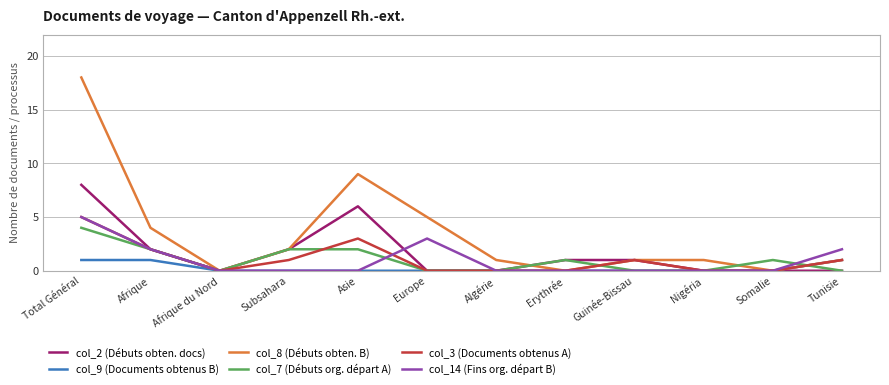

What position from the right is Total Général?

12